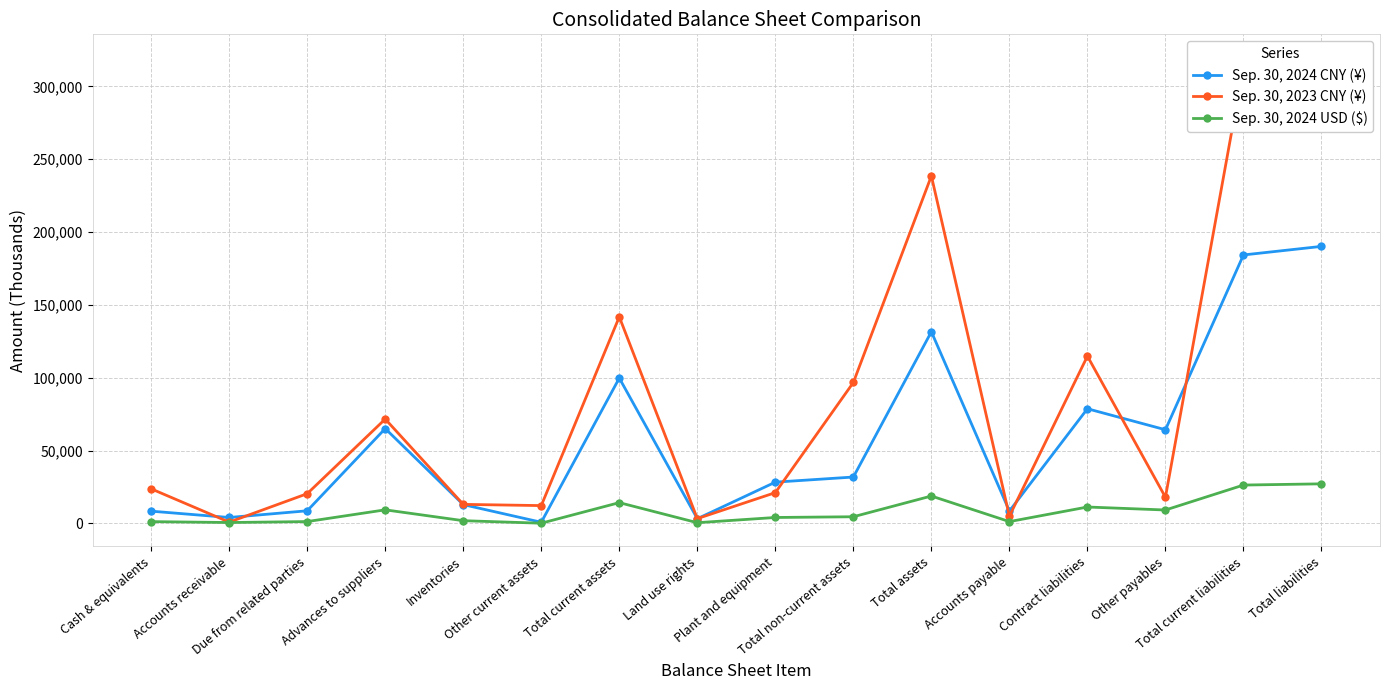

The value of Sep. 30, 2024 USD ($) at Total assets is 18775. True or false?

True